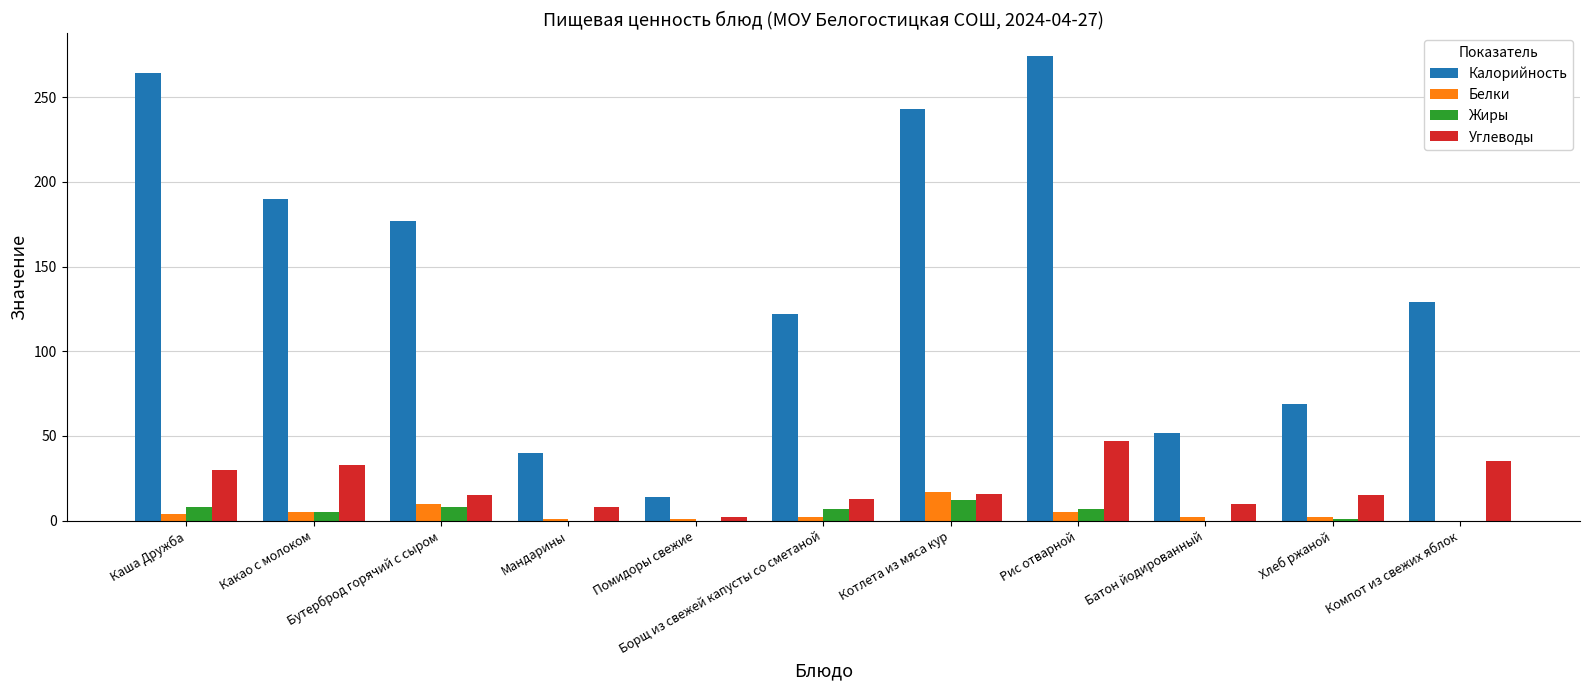

Which series has the largest total across all categories?

Калорийность